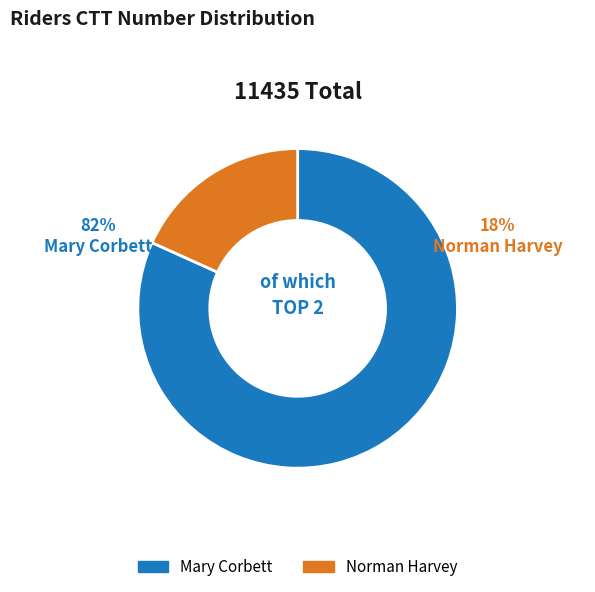

What percentage is the Mary Corbett slice, to the nearest percent?

82%